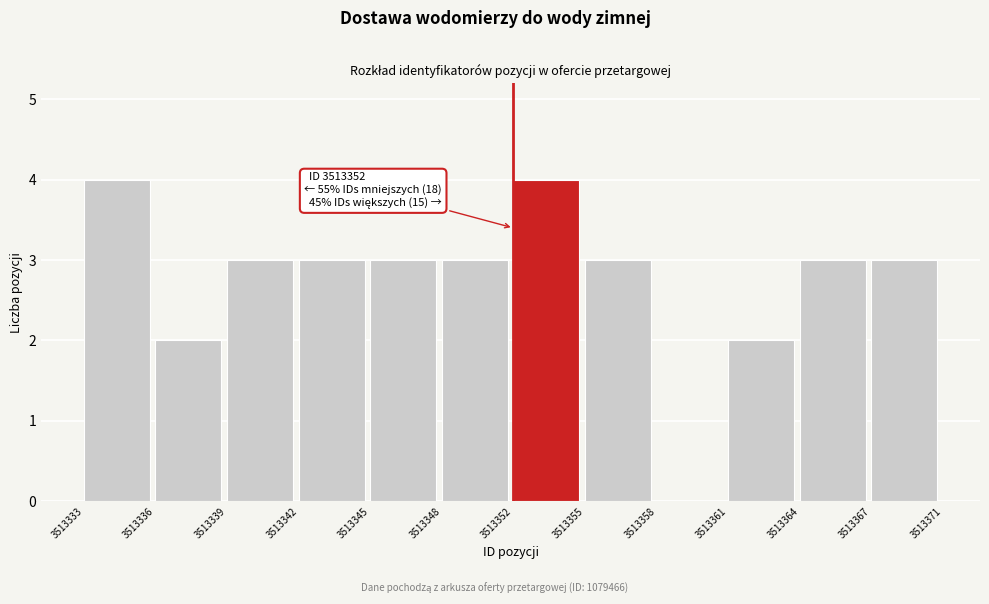

Reading left to right, transcribe all the data shown in this chart.

3513333=4	3513336=2	3513339=3	3513342=3	3513345=3	3513348=3	3513352=4	3513355=3	3513358=0	3513361=2	3513364=3	3513367=3